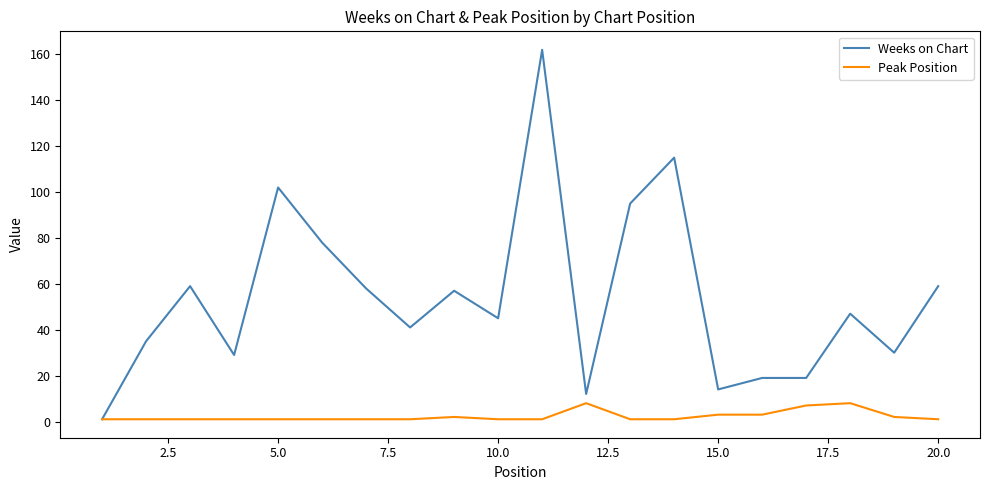

Which series has the widest spread of values?

Weeks on Chart